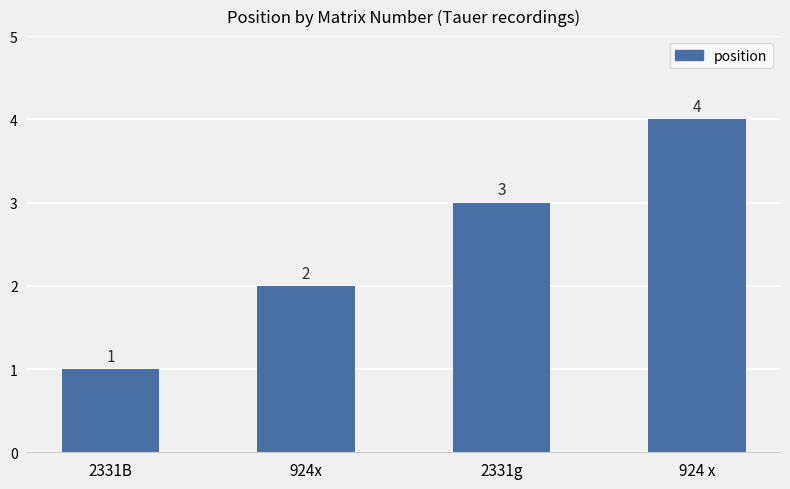

How many bars are there in total?

4